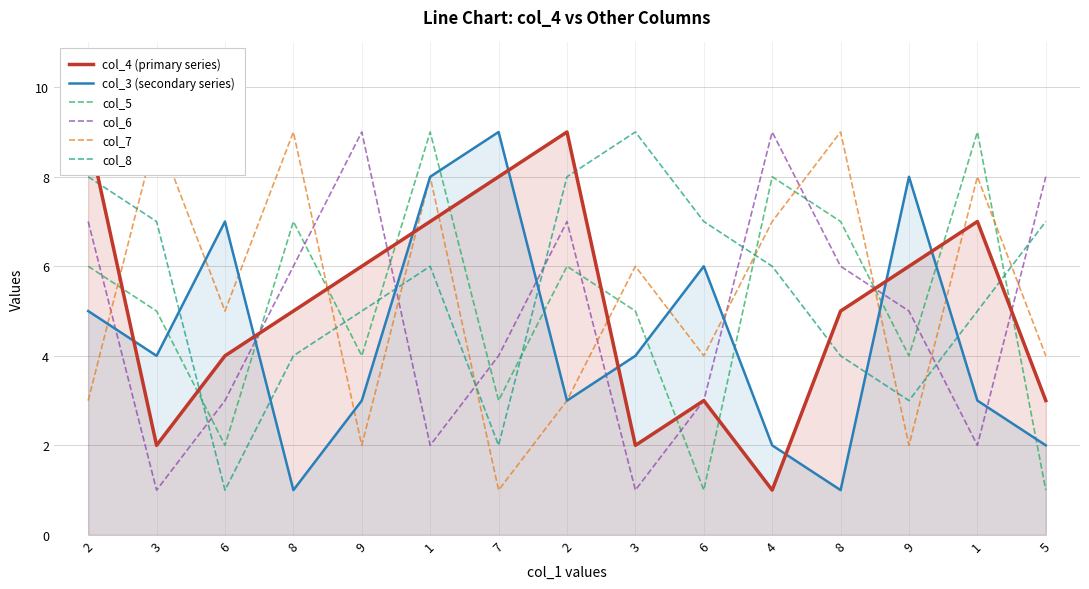

What are all the series names shown in the legend?

col_4 (primary series), col_3 (secondary series), col_5, col_6, col_7, col_8